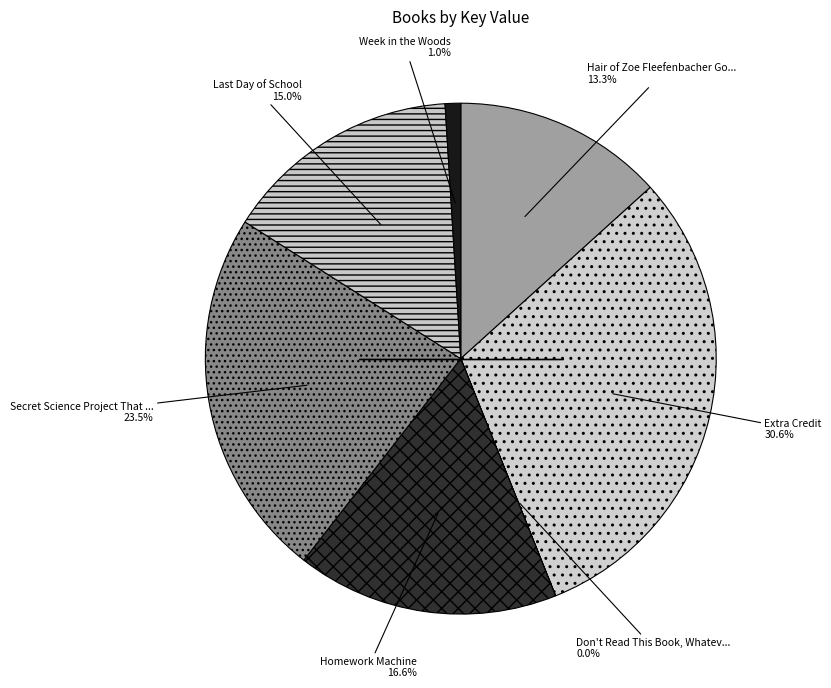

To the nearest percent, what is the average slice percentage?

14%